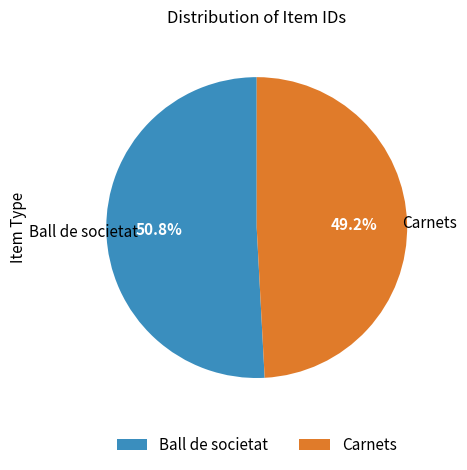

Which category has the biggest portion of the pie?

Ball de societat